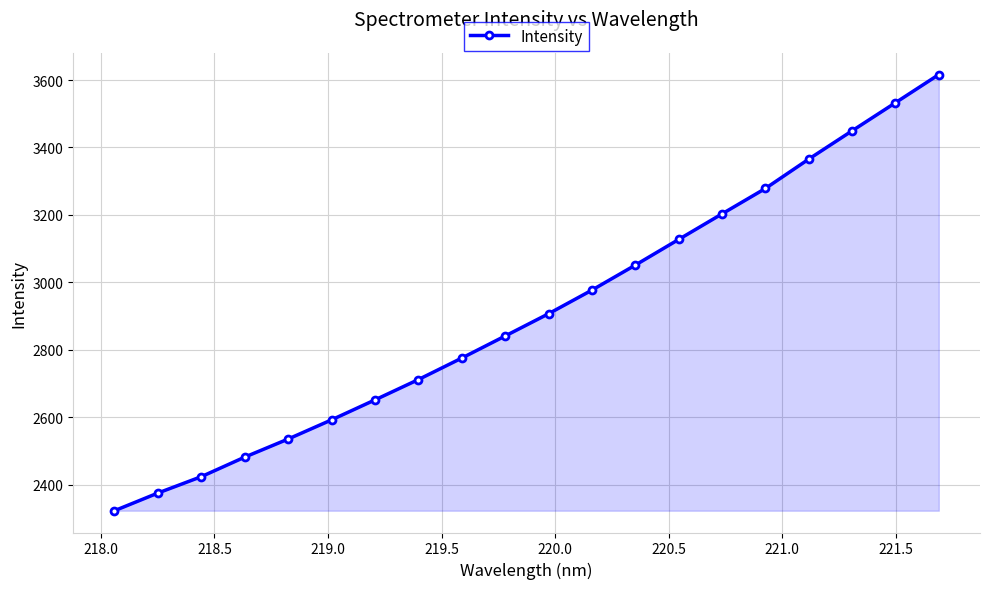

What is the maximum value shown in the chart?

3616.2